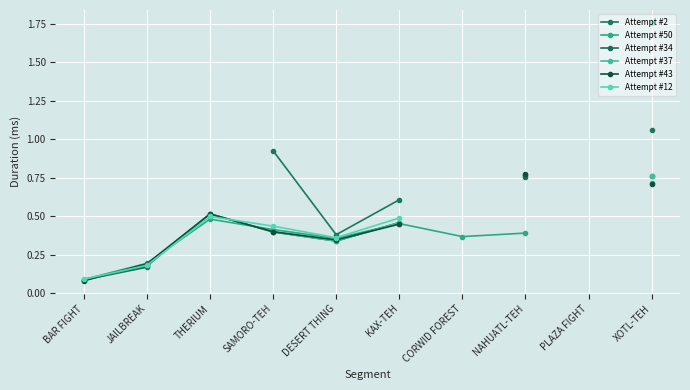

After their last crossing, which series has the higher values: Attempt #43 or Attempt #34?

Attempt #34